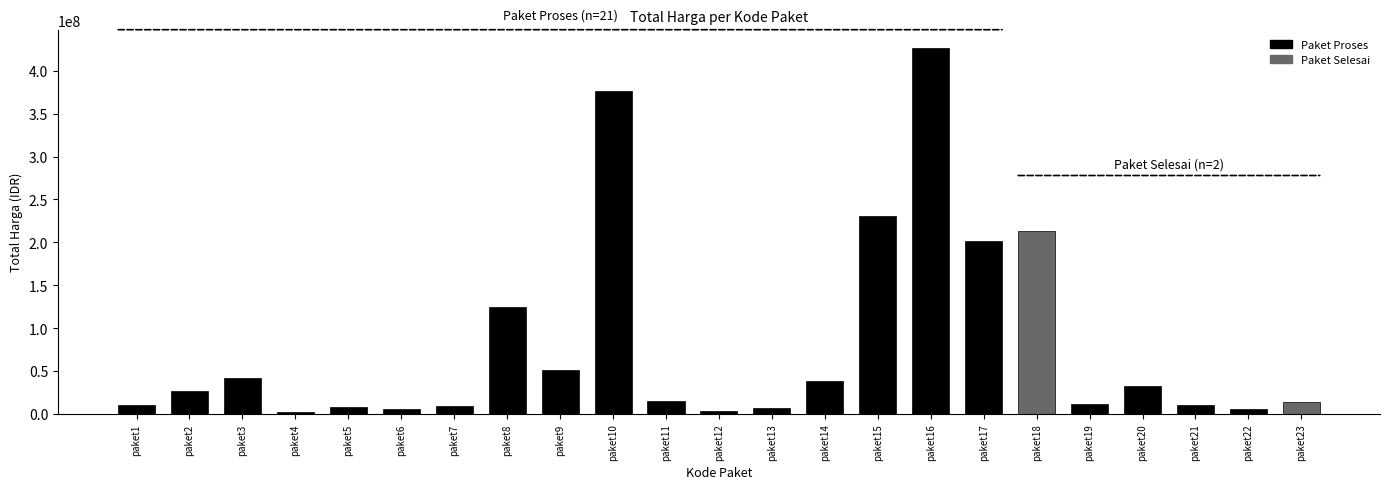

How many bars are there in total?

23